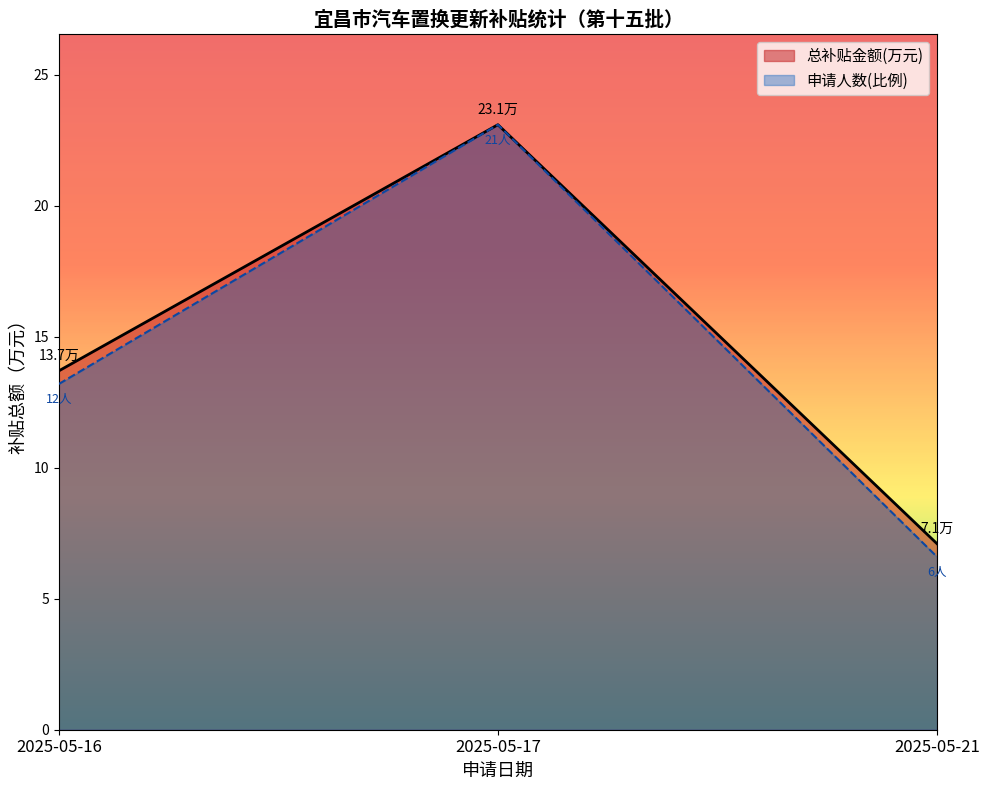

Where is the first local minimum for 总补贴金额(万元)?

2025-05-21